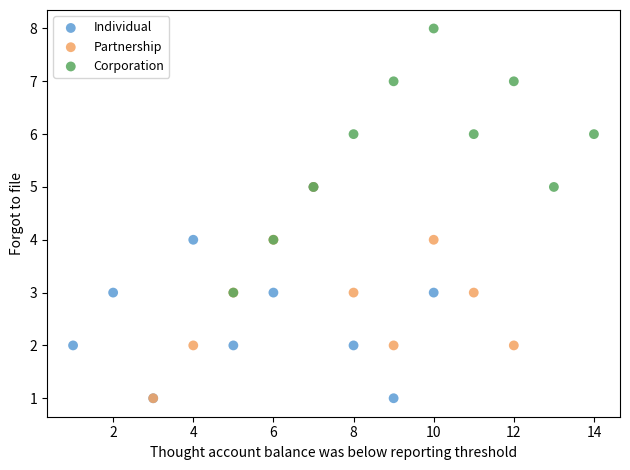

Which series reaches the maximum Y coordinate?

Corporation